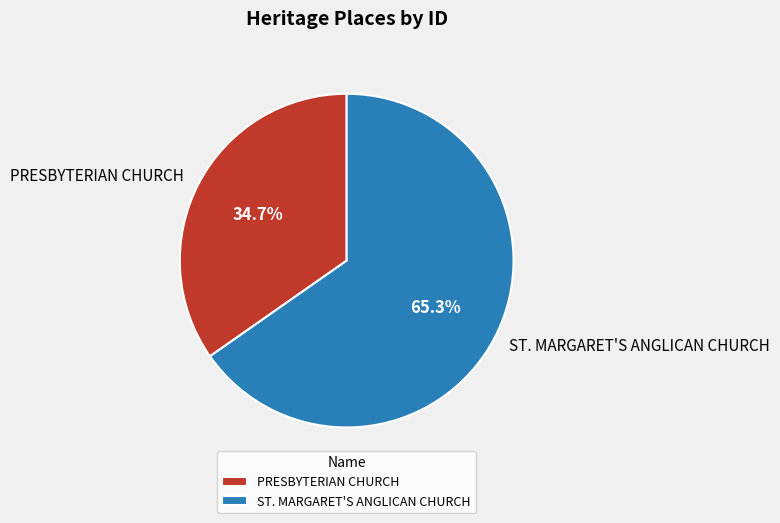

Is it true that PRESBYTERIAN CHURCH is 35% of the pie?

True